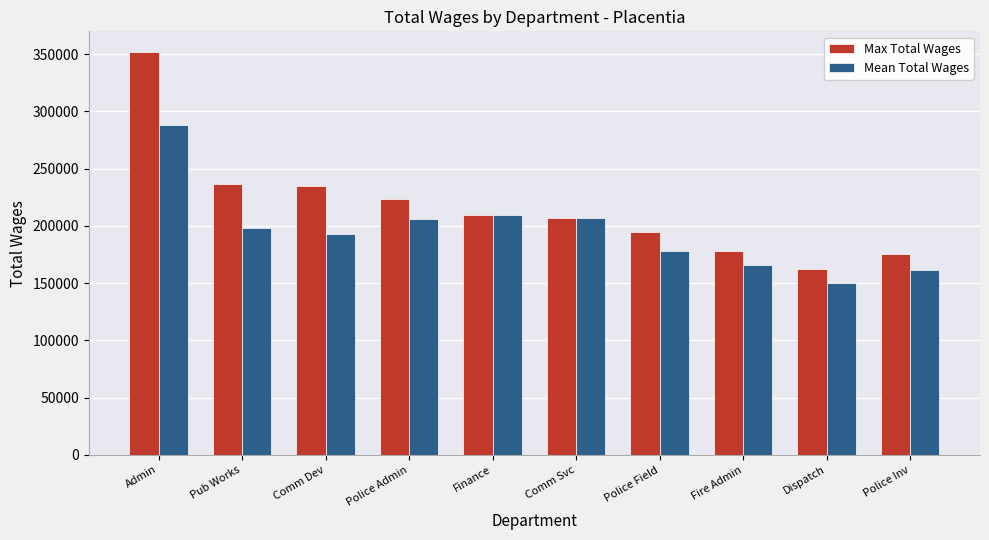

Which series has the largest range (max minus min)?

Max Total Wages